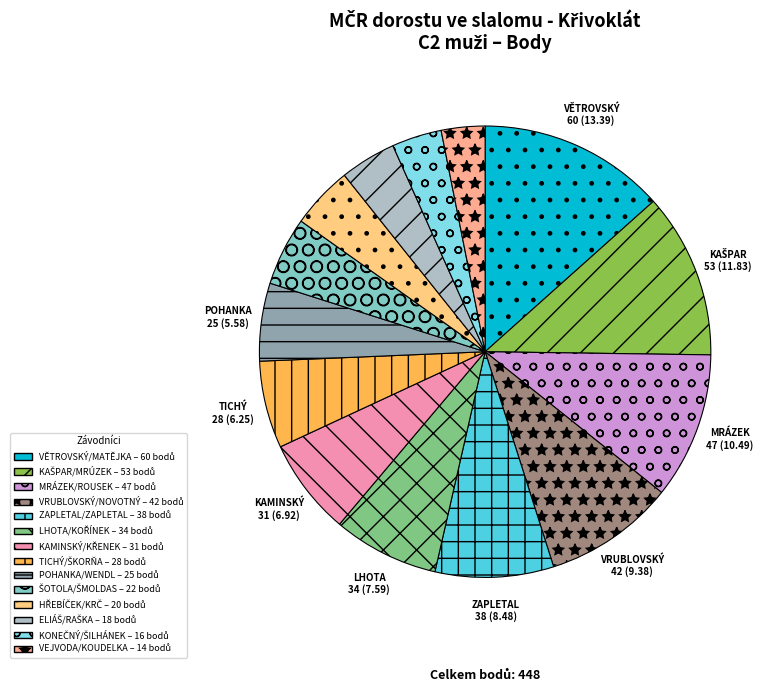

What portion of the pie excludes VĚTROVSKÝ/MATĚJKA?

86.6%